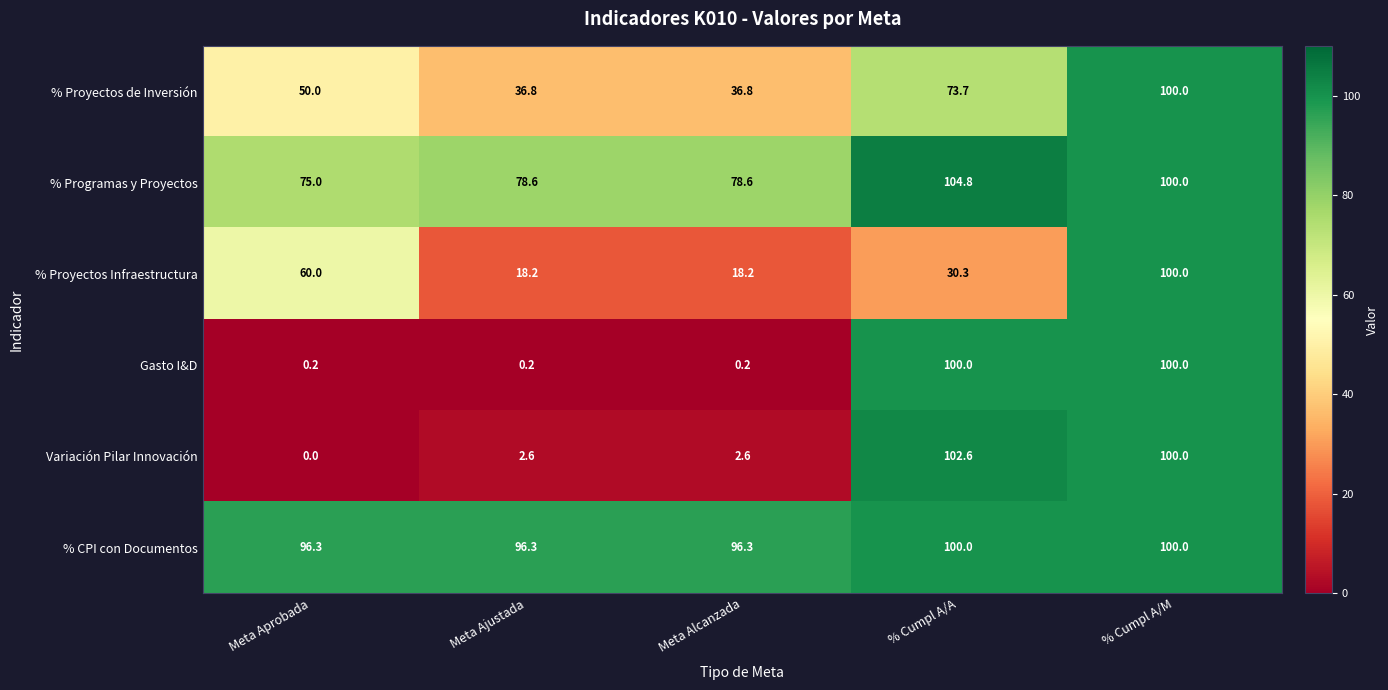

What is the greatest value displayed?

104.8